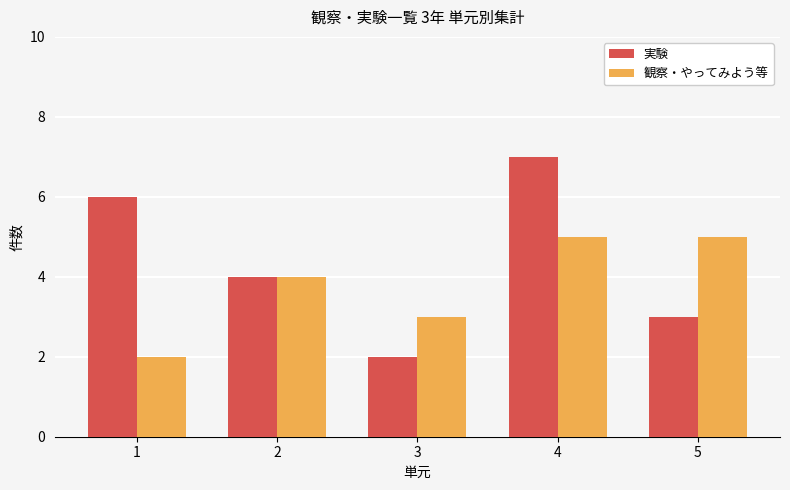

Count the 実験 values in the range 3 to 6.

3